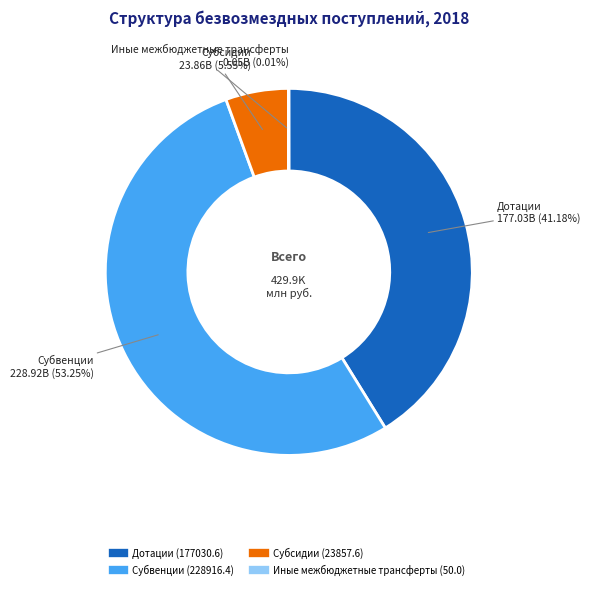

Which category accounts for the majority?

Субвенции